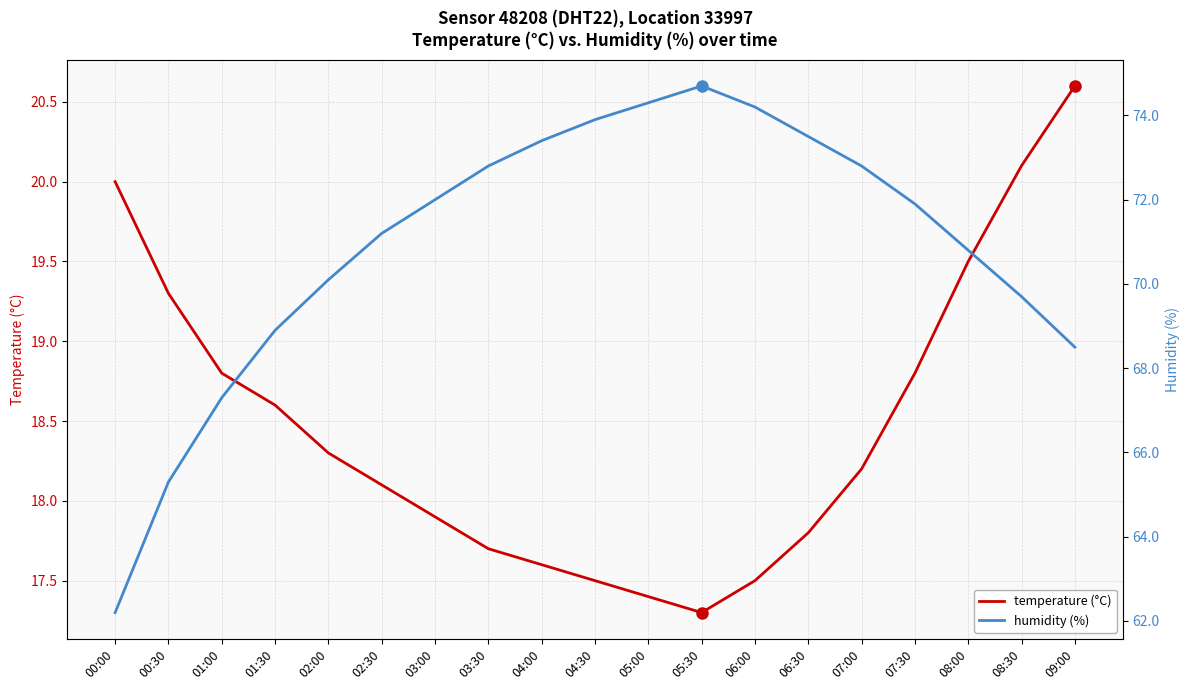

Which series changed the most between 01:00 and 01:30?

humidity (%)